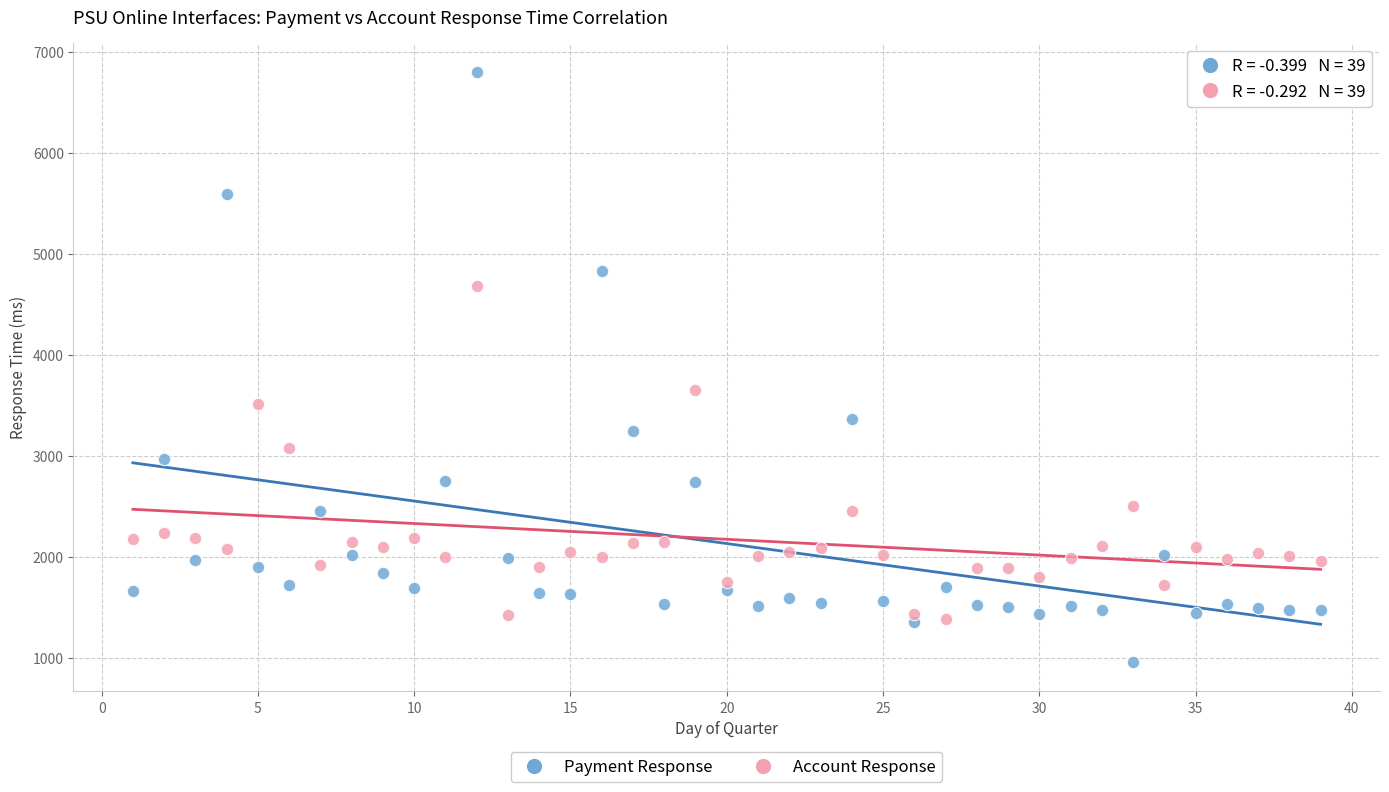

Which series contains the lowest Y value?

Payment Response